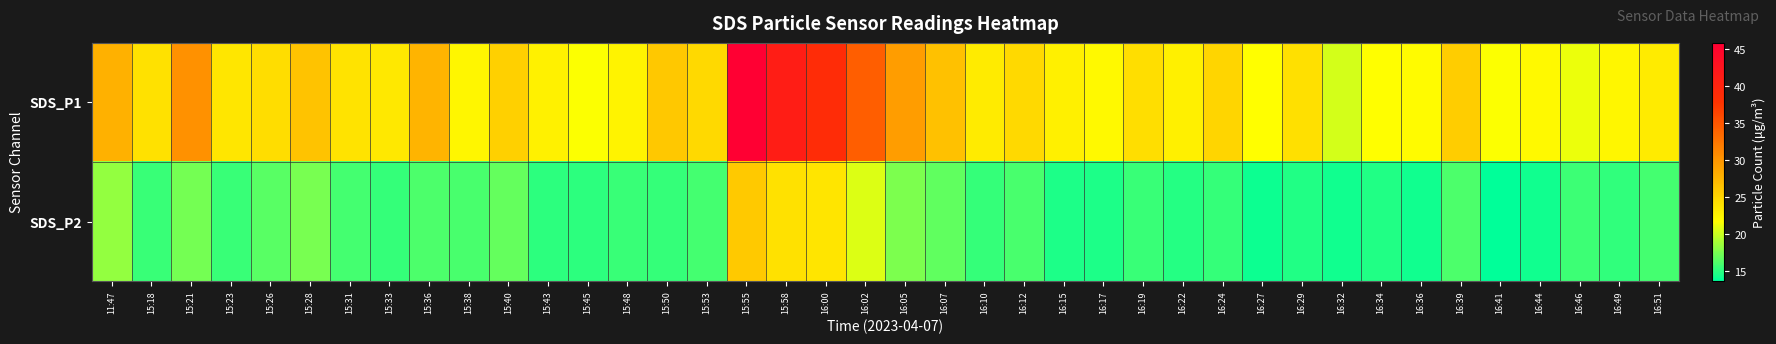

What is the maximum value shown in the chart?

45.8